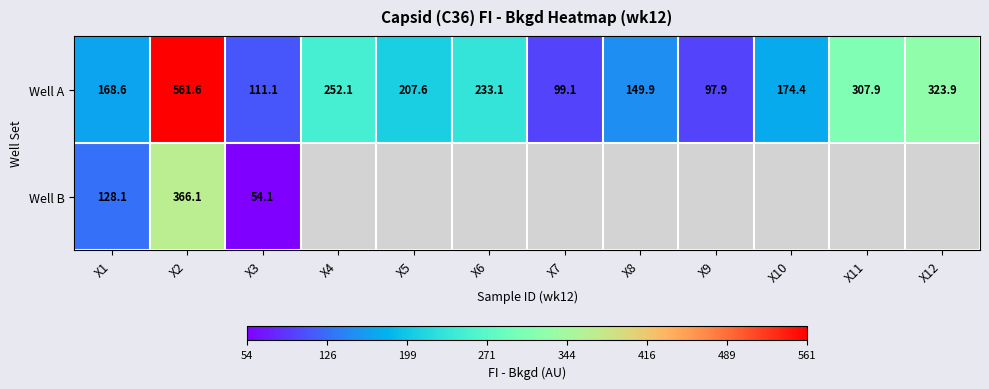

At which category is the sum across all series the highest?

X2